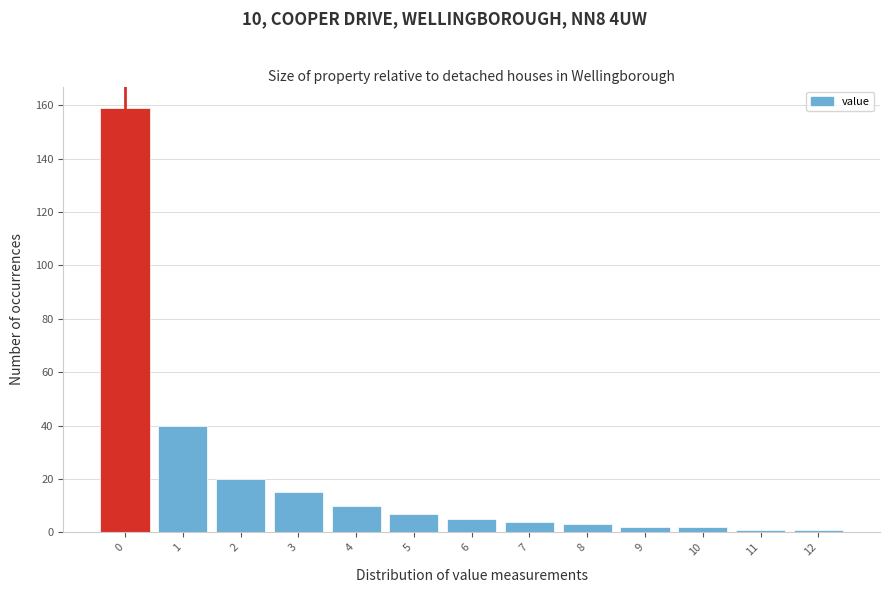

Reading left to right, what are all the values shown in this chart?

159	40	20	15	10	7	5	4	3	2	2	1	1